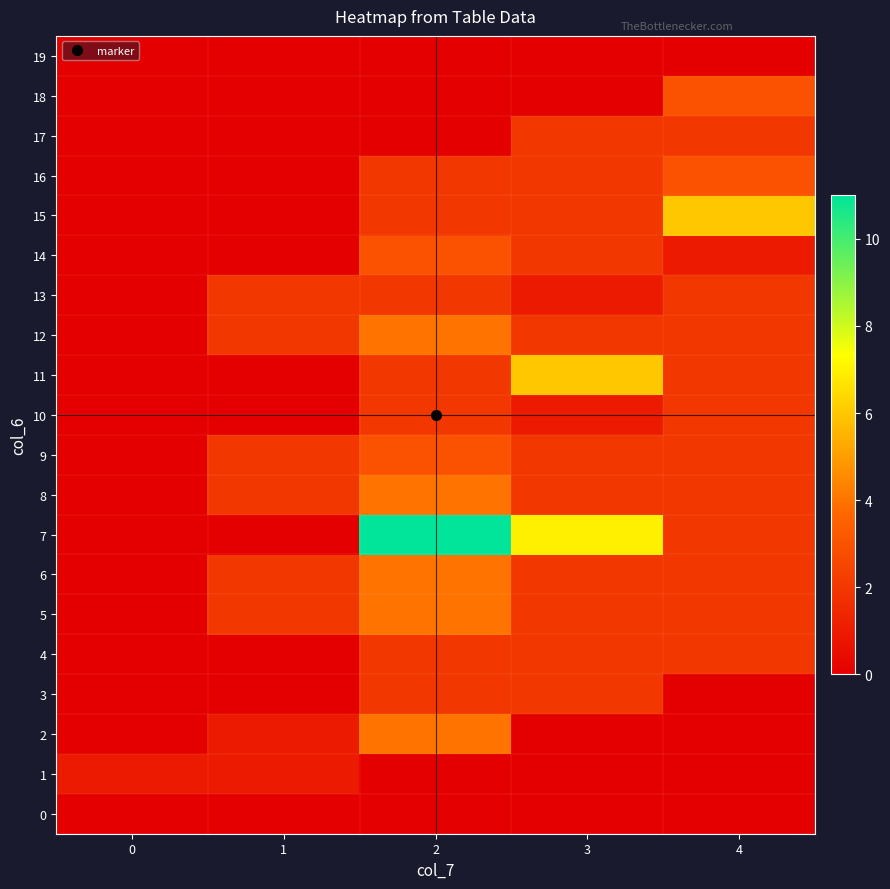

Which series has the widest spread of values?

7